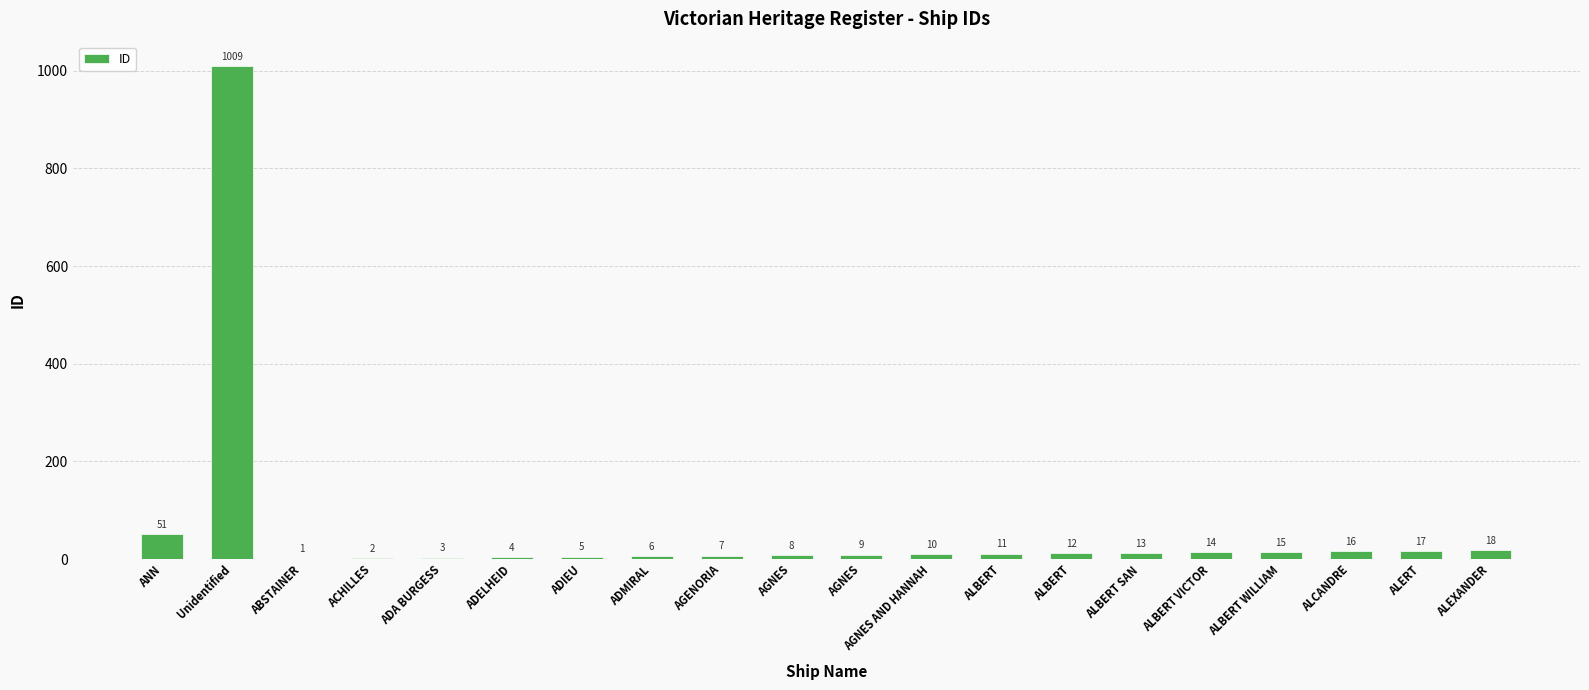

What is the change in value from ADA BURGESS to ALBERT?

+8